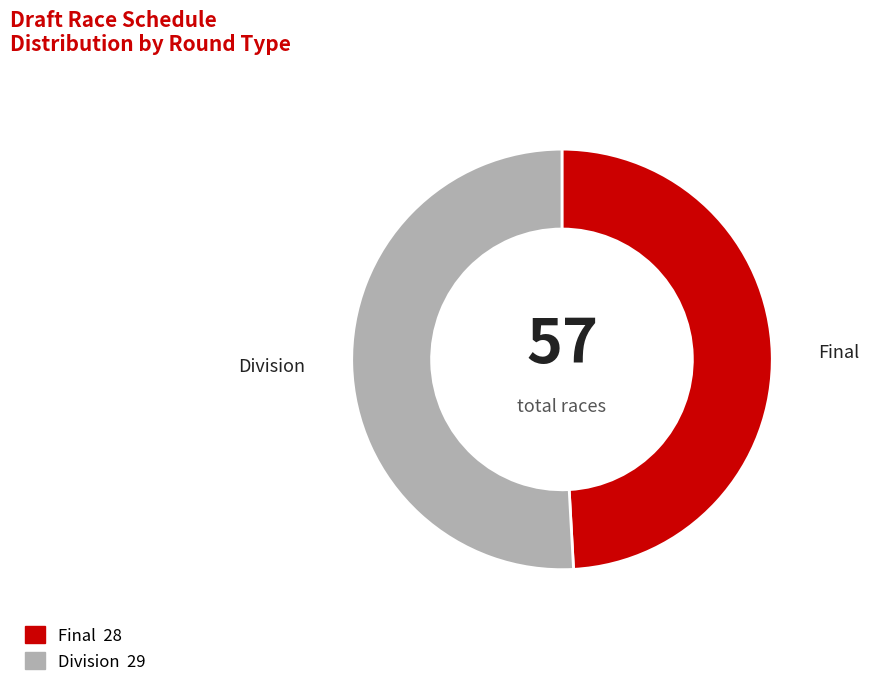

Is there any slice that represents more than half of the pie?

Yes